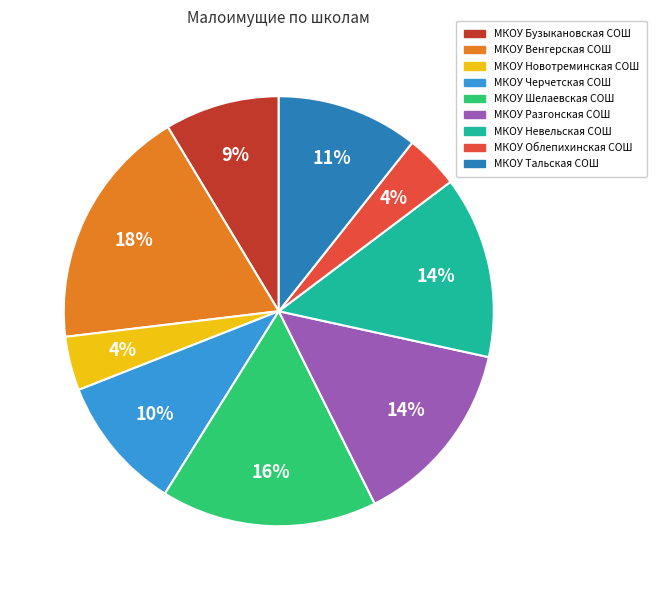

Which slice is the largest?

МКОУ Венгерская СОШ